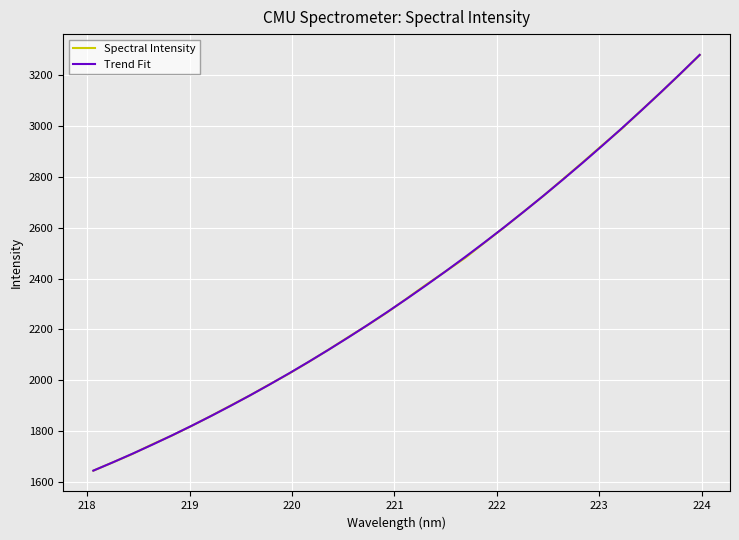

What is the highest value of the Spectral Intensity series?

3279.1